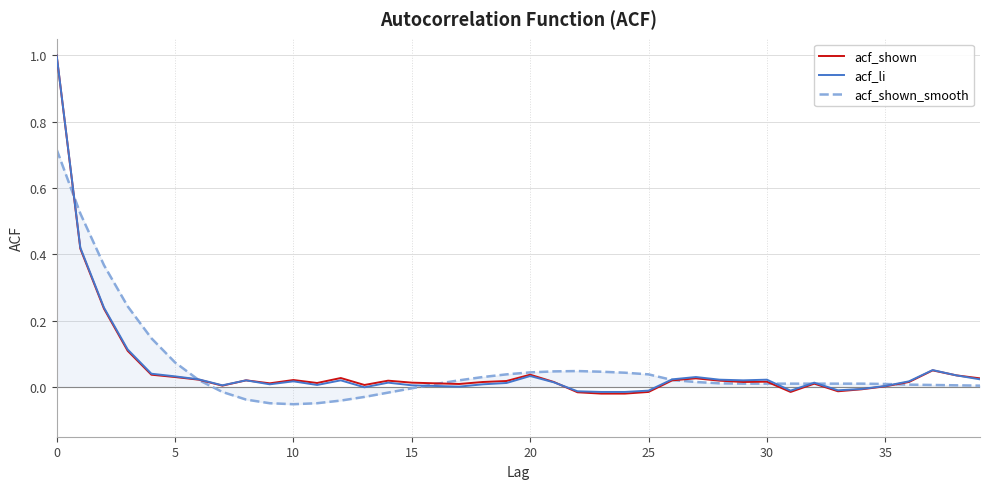

Which series has the widest spread of values?

acf_shown